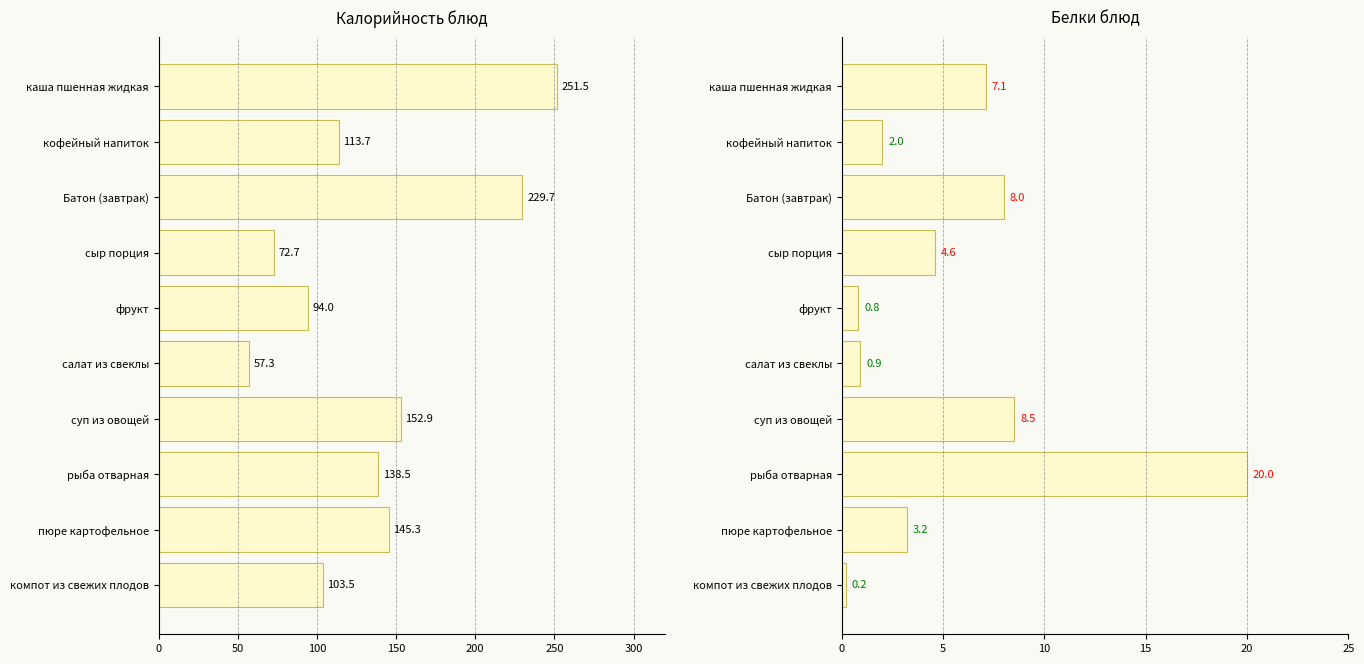

What are all the series names shown in the legend?

Калорийность, Белки